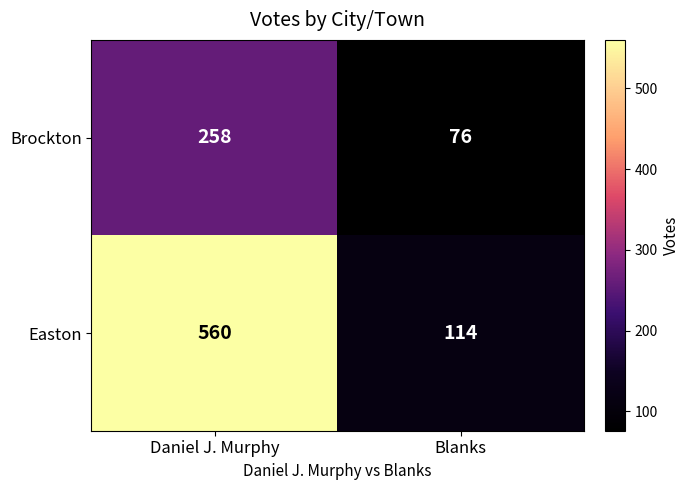

At Blanks, list the series in order from largest to smallest.

Easton, Brockton